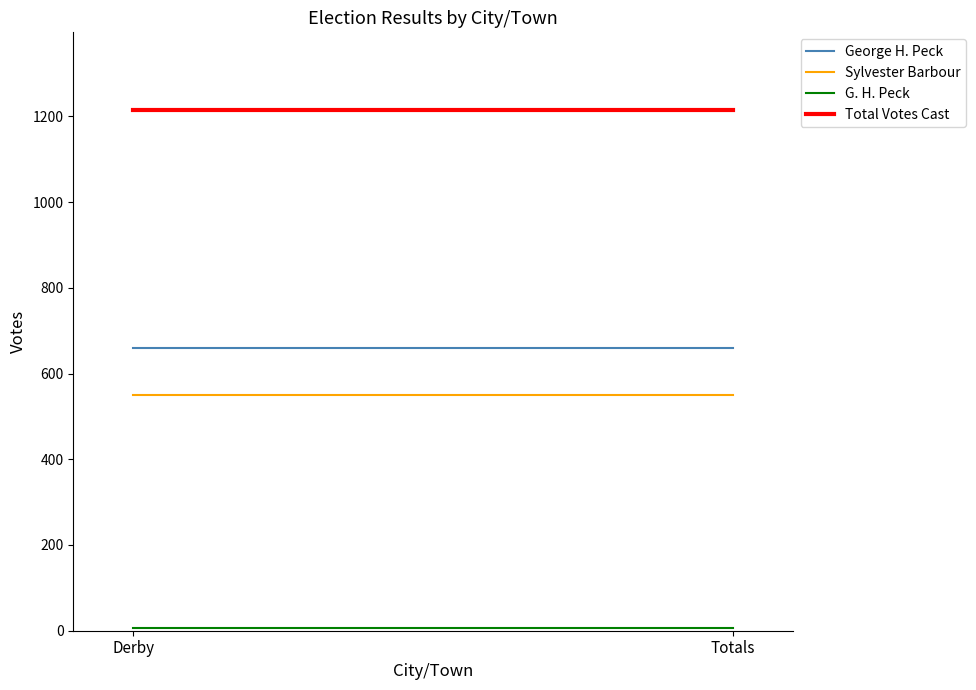

List the labels in order of Total Votes Cast value, largest first.

Derby, Totals